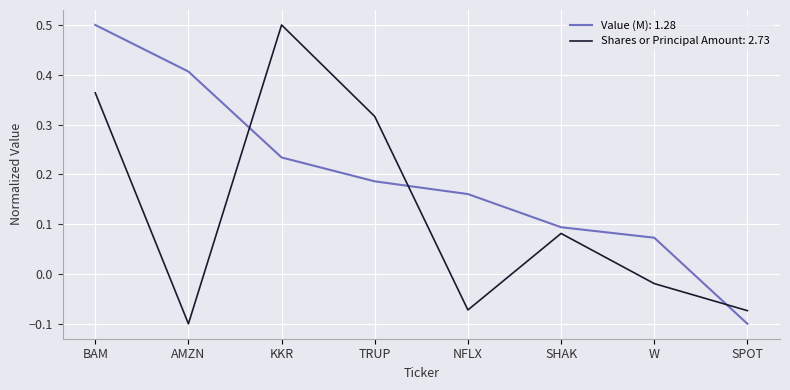

Between which two adjacent categories do Value (M): 1.28 and Shares or Principal Amount: 2.73 first intersect?

AMZN and KKR